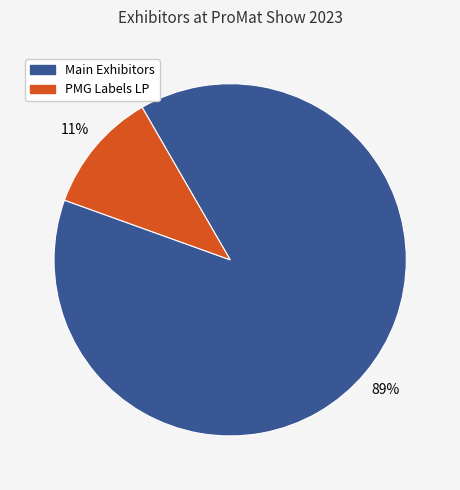

To the nearest percent, what is the average slice percentage?

50%